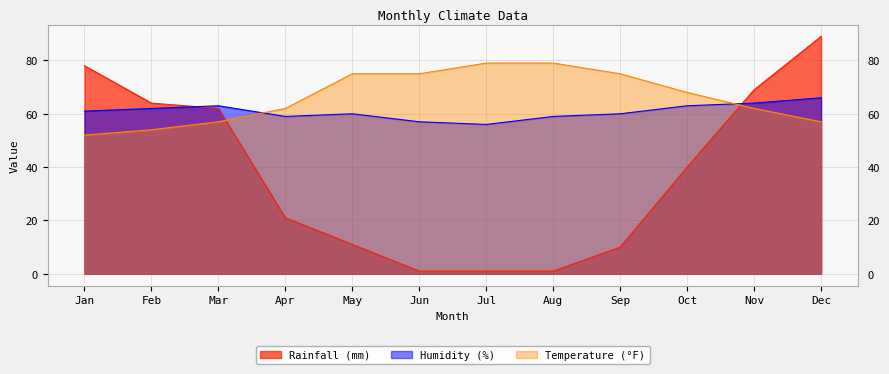

What is the value of the Humidity (%) point at the 2nd from the left?

62